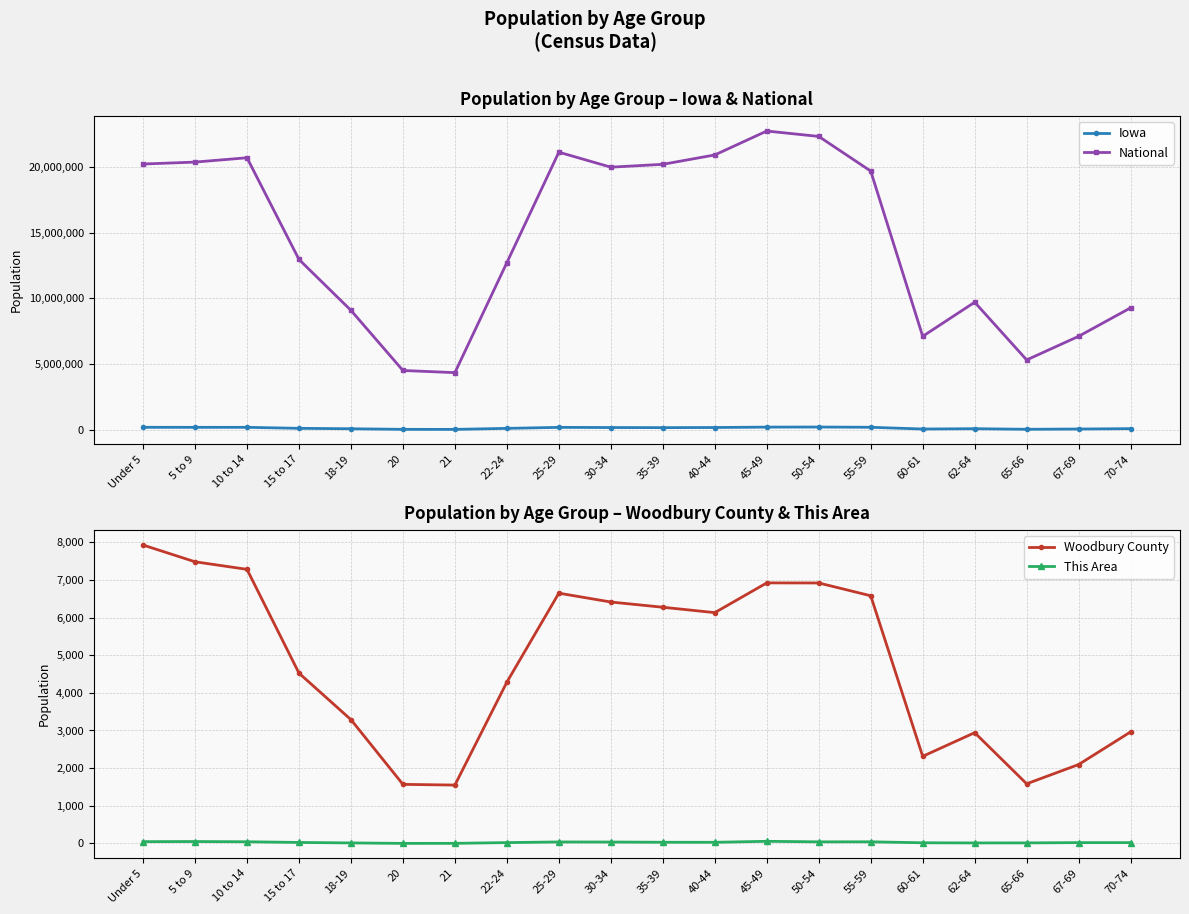

At which label does National first exceed 19664805?

Under 5